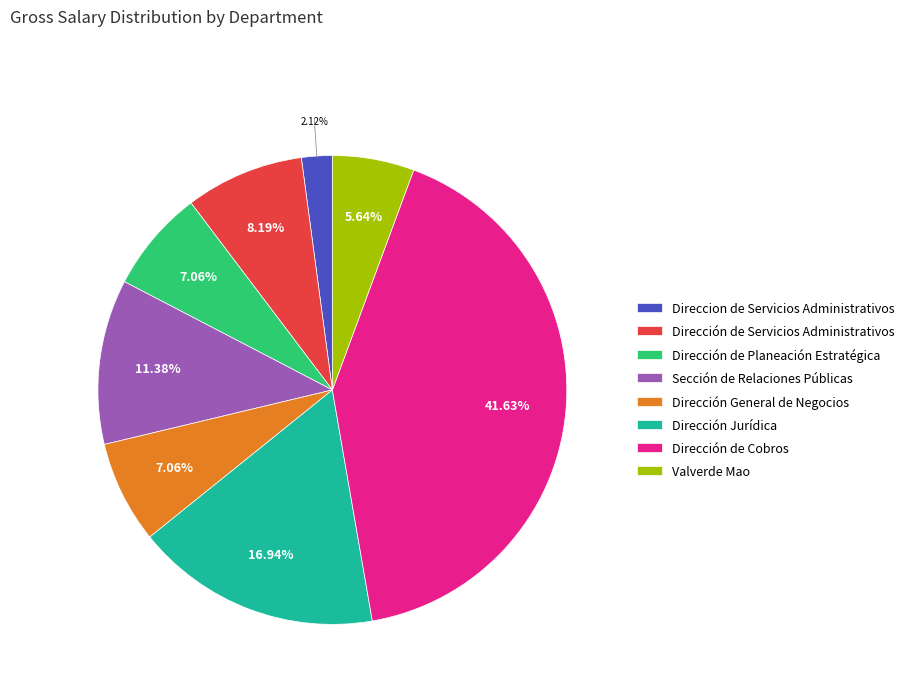

To the nearest percent, what portion does Dirección Jurídica represent?

17%